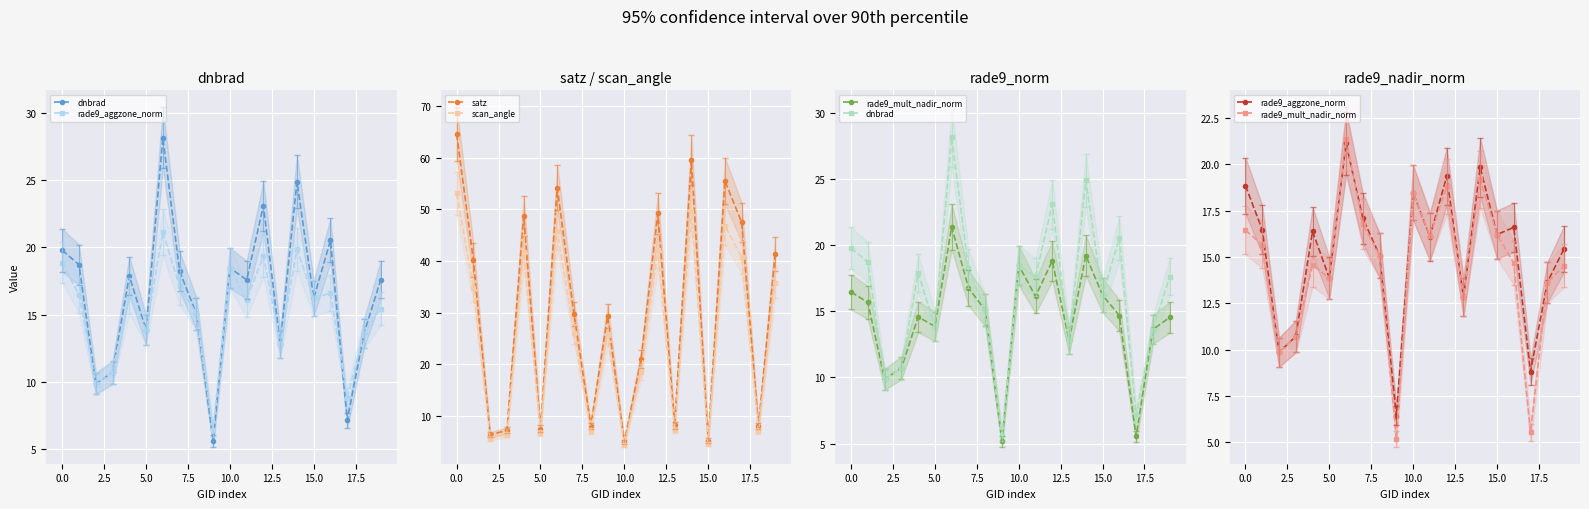

Is it true that scan_angle equals 4.6 at 15.0?

True